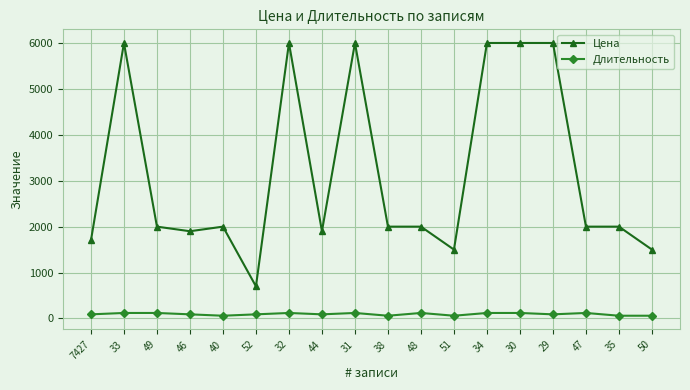

Rank the series by their average value, from lowest to highest.

Длительность, Цена